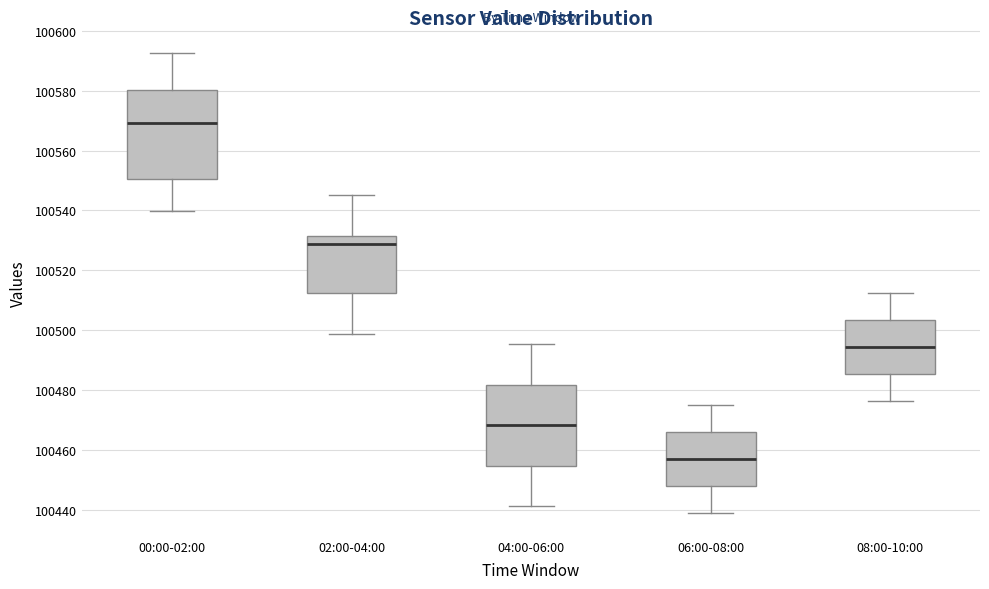

Where does the lower whisker of the box for 02:00-04:00 end on the y-axis? The values are not printed on the chart, so give them approximately, as read against the axis.

100498